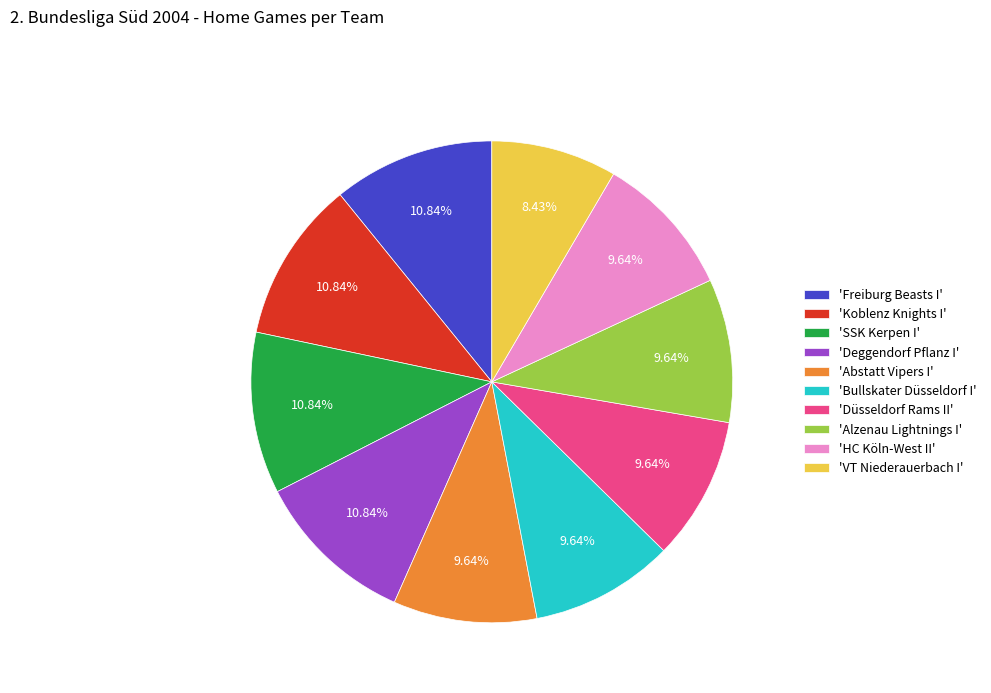

What is the smallest slice in the pie chart?

'VT Niederauerbach I'